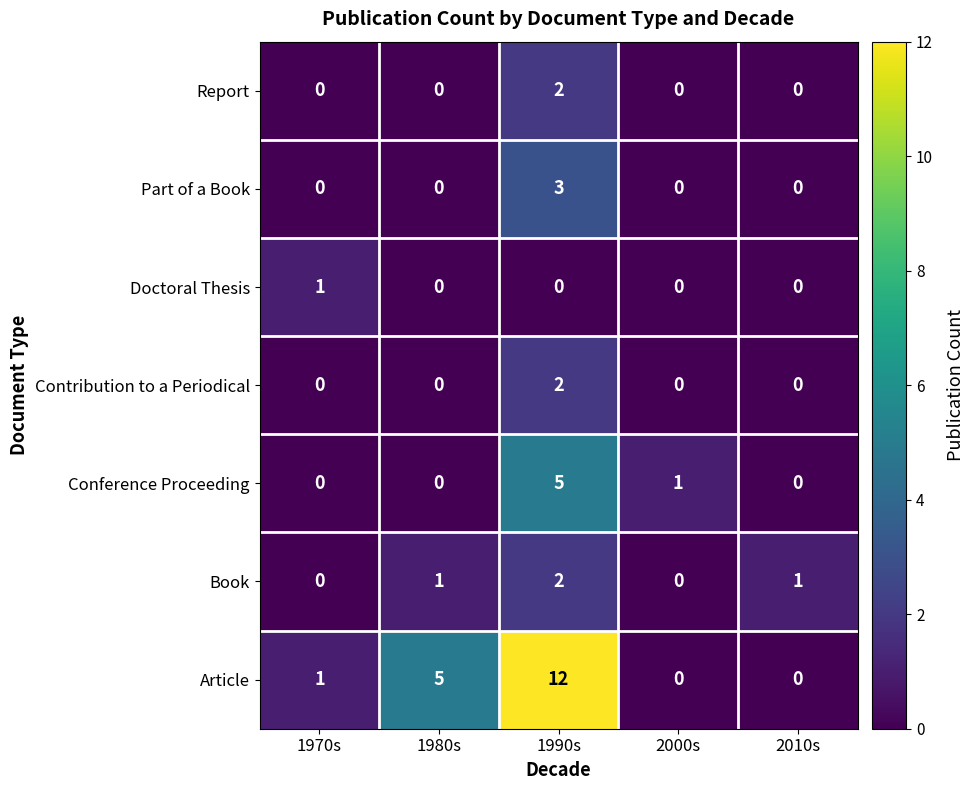

What is the maximum value shown in the chart?

12